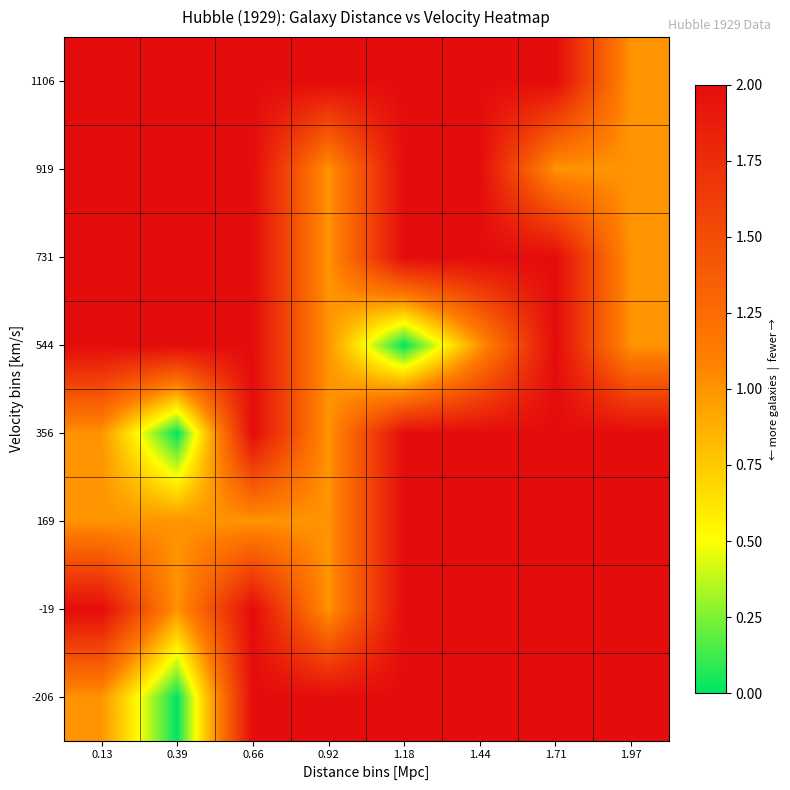

What is the spread (max minus min) of values at 0.39?

2